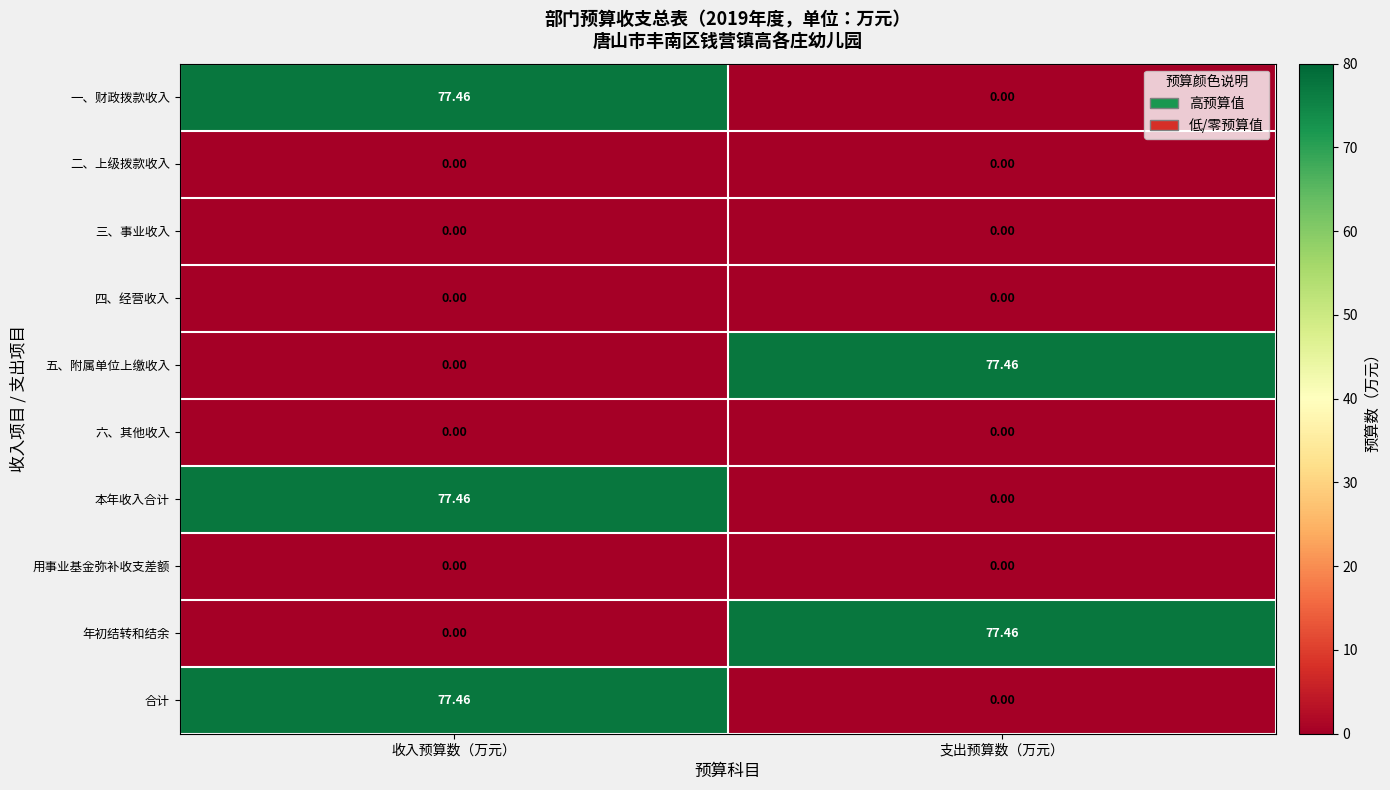

Is the value of 用事业基金弥补收支差额 at 支出预算数（万元） greater than the value of 合计 at 收入预算数（万元）?

No